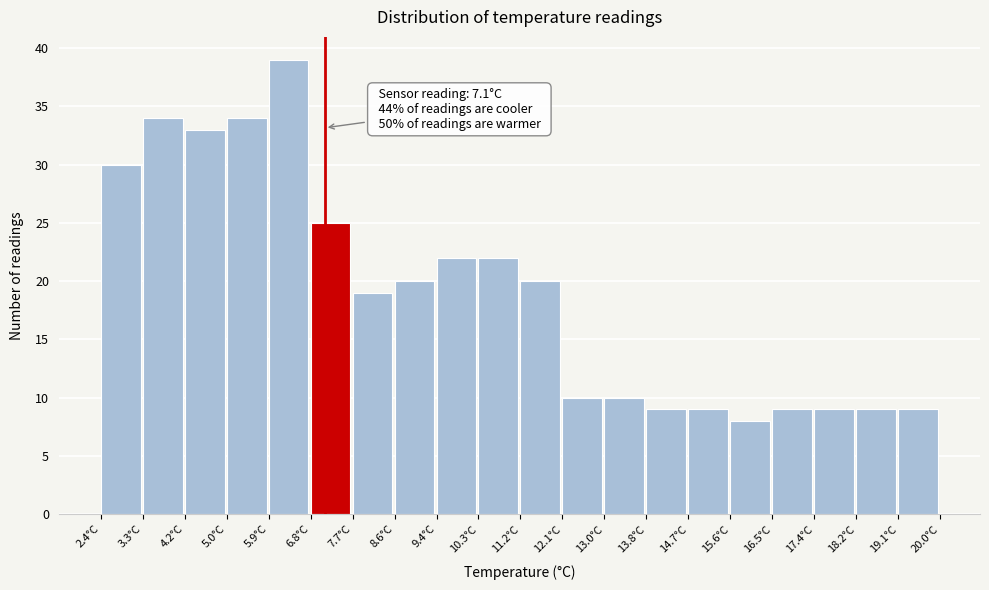

Over which range of the x-axis is the bar tallest?

5.92 to 6.80